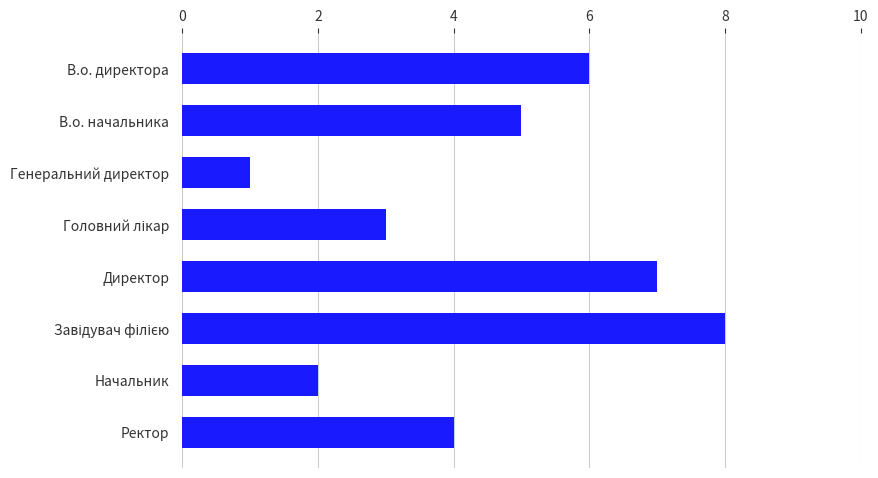

Reading top to bottom, what are all the values shown in this chart?

6	5	1	3	7	8	2	4